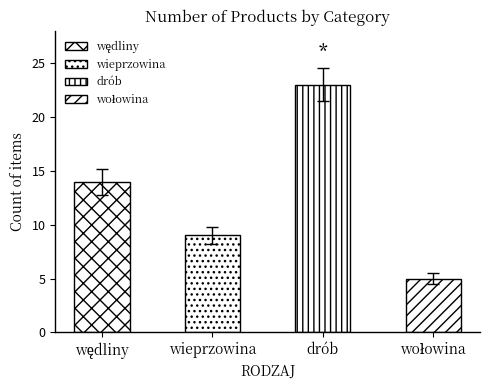

Count the values in the range 9 to 23.

3